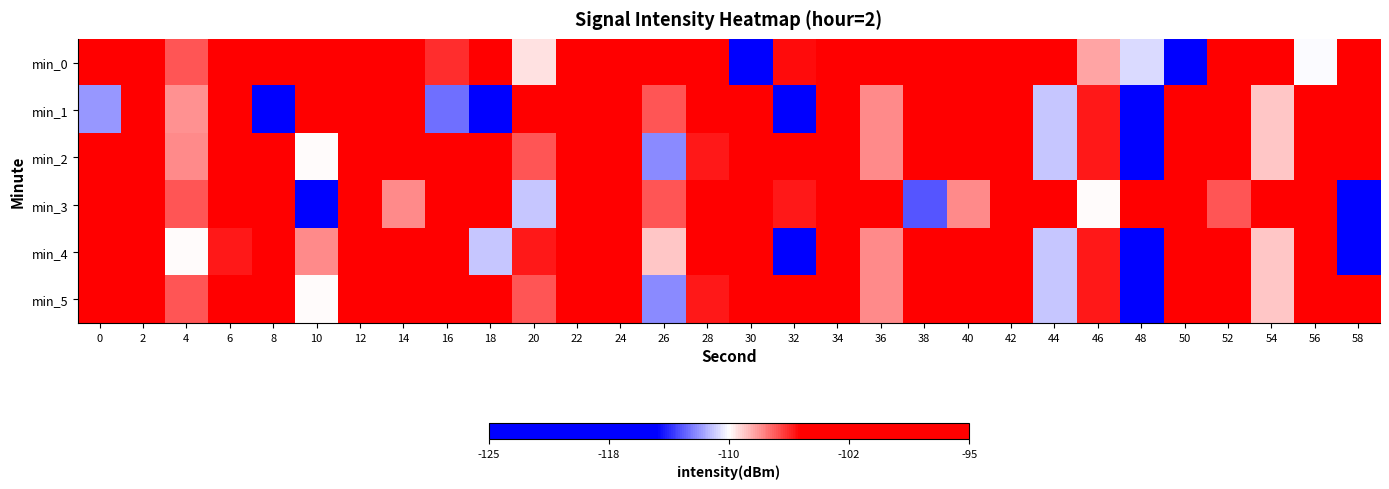

At which category is the sum across all series the highest?

24